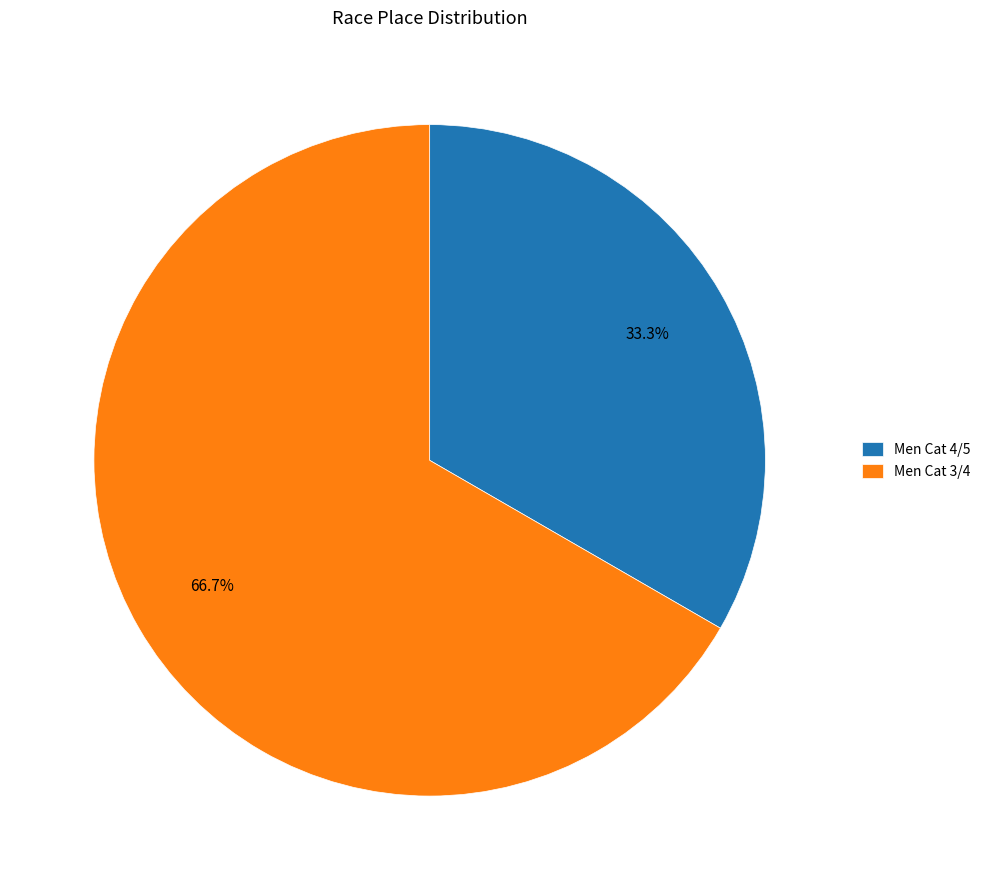

To the nearest percent, what portion does Men Cat 3/4 represent?

67%